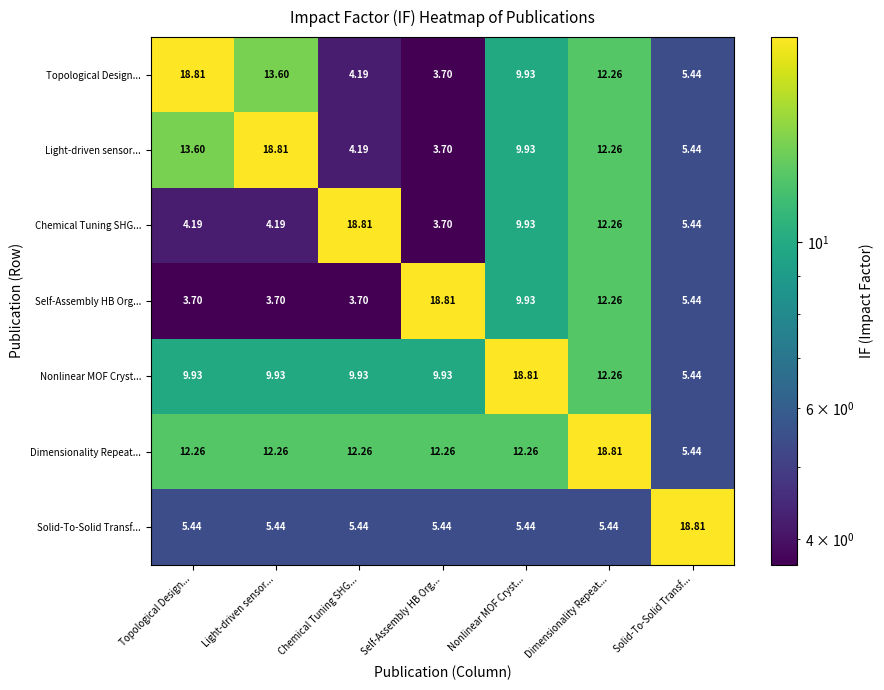

Rank the series at Topological Design... from lowest to highest value.

Self-Assembly HB Org..., Chemical Tuning SHG..., Solid-To-Solid Transf..., Nonlinear MOF Cryst..., Dimensionality Repeat..., Light-driven sensor..., Topological Design...